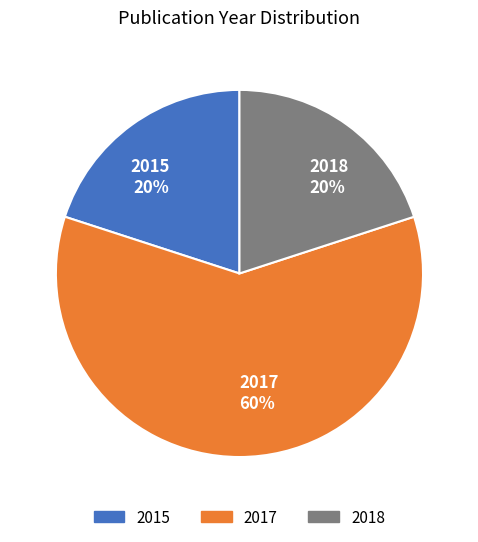

To the nearest percent, what is the combined percentage of 2015 20% and 2017 60%?

80%